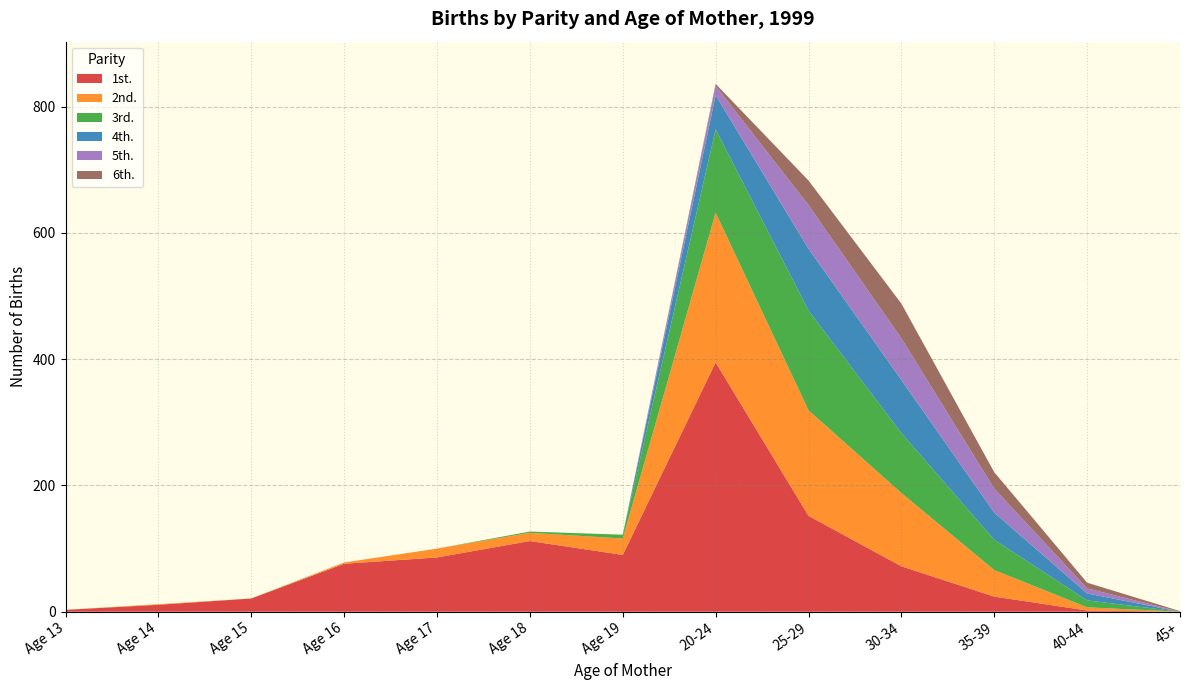

Reading right to left, transcribe all the data shown in this chart.

1st.: 0	2	24	72	152	395	90	112	86	76	21	11	3
2nd.: 0	5	42	116	167	237	26	13	14	2	0	1	0
3rd.: 0	11	48	95	158	132	6	2	0	0	0	0	0
4th.: 0	11	43	84	98	54	0	0	0	0	0	0	0
5th.: 0	8	38	66	69	15	0	0	0	0	0	0	0
6th.: 1	9	26	55	39	3	0	0	0	0	0	0	0